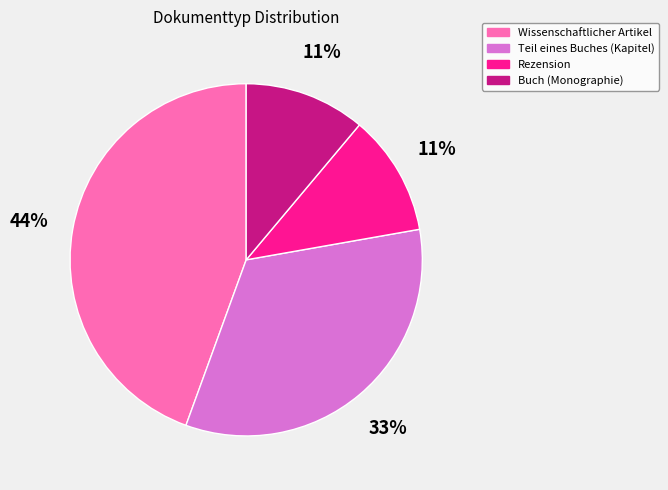

The Buch (Monographie) slice represents 3% of the pie. True or false?

False